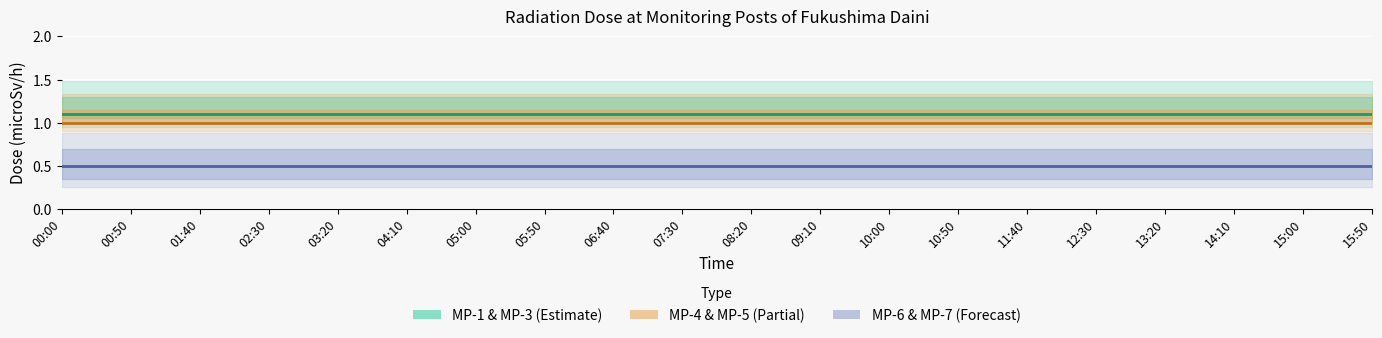

Rank the series at 07:30 from highest to lowest value.

MP-1 & MP-3 (Estimate), MP-4 & MP-5 (Partial), MP-6 & MP-7 (Forecast)